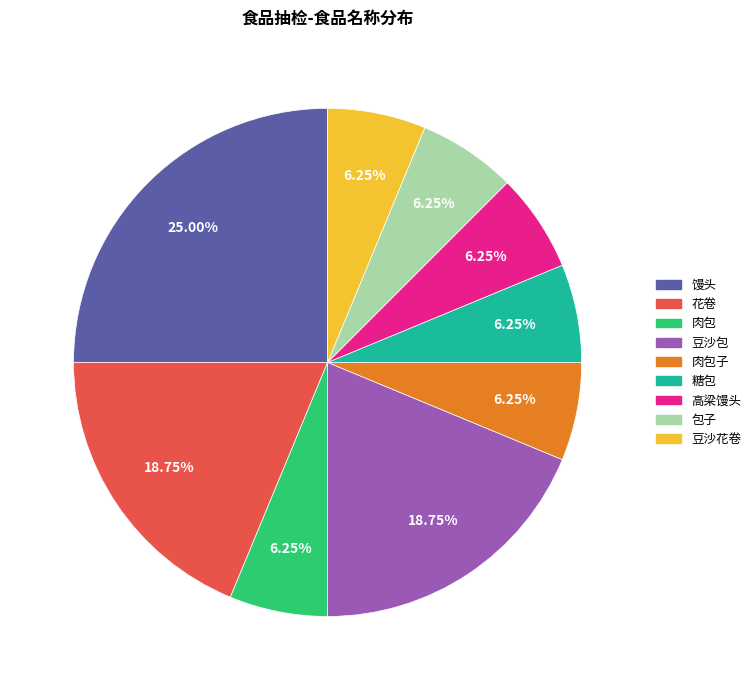

Does any single category account for the majority?

No